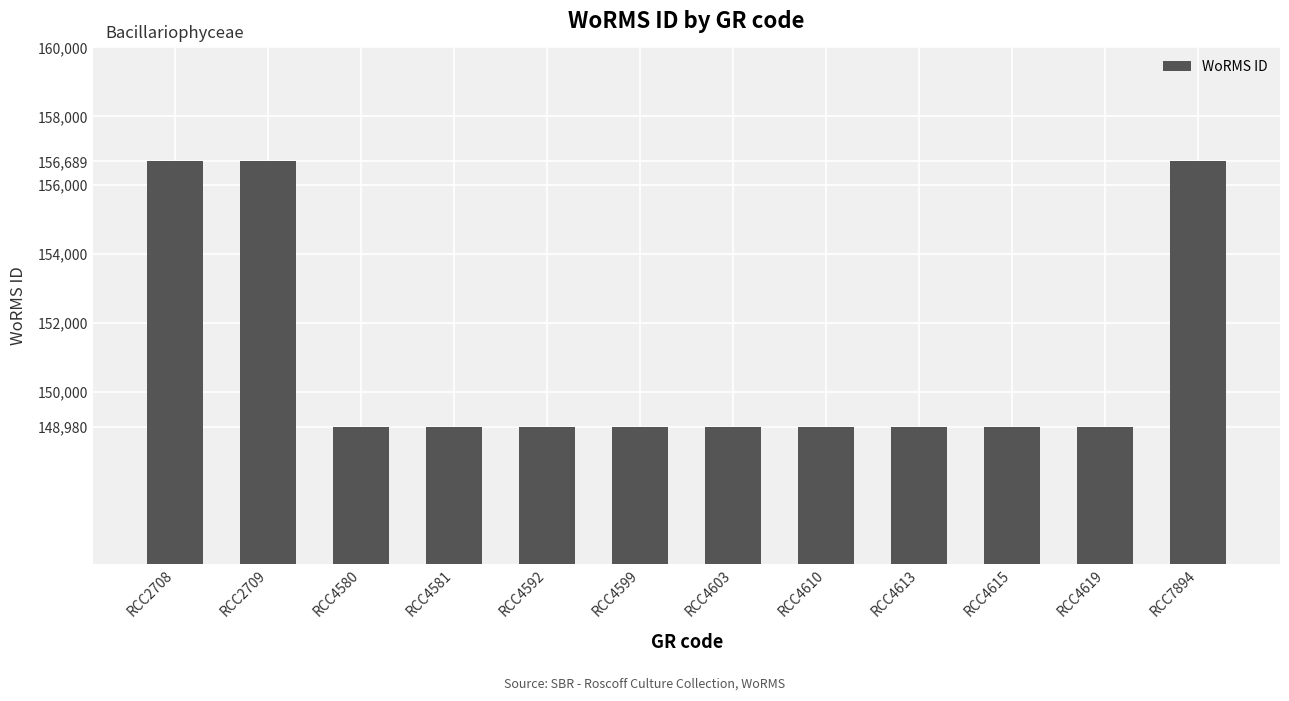

What is the difference between the maximum and minimum values?

7709